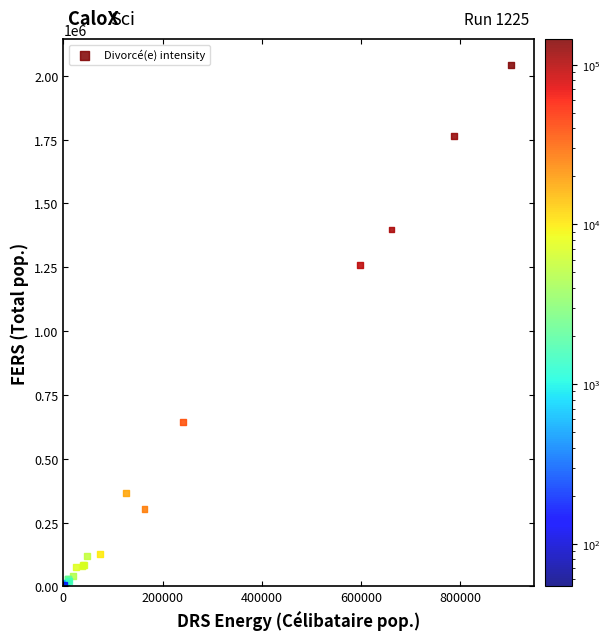

What Y value in the scatter plot is closest to 1021474?

1258669